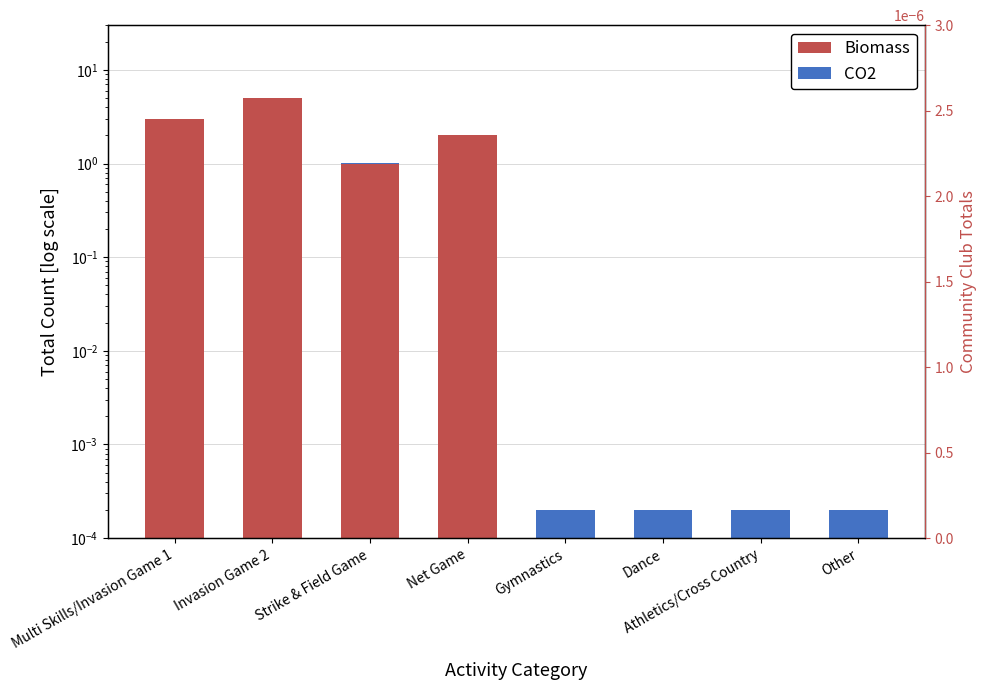

How many data points in Biomass are less than 1?

4